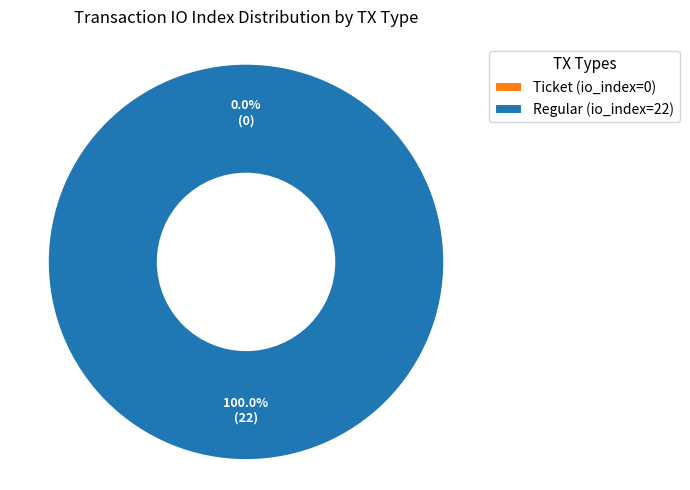

What percentage is the Regular (io_index=22) slice, to the nearest percent?

100%